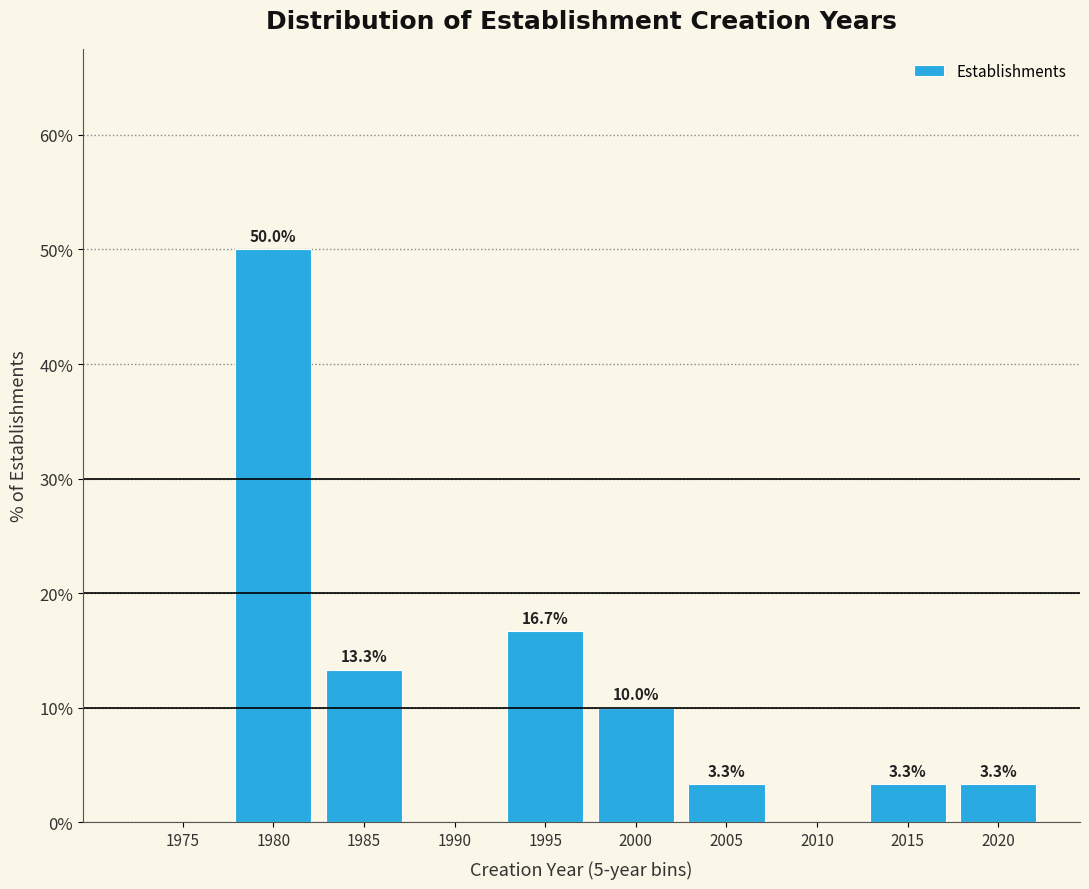

Reading left to right, what are all the values shown in this chart?

1975=0.0	1980=50.0	1985=13.3	1990=0.0	1995=16.7	2000=10.0	2005=3.3	2010=0.0	2015=3.3	2020=3.3